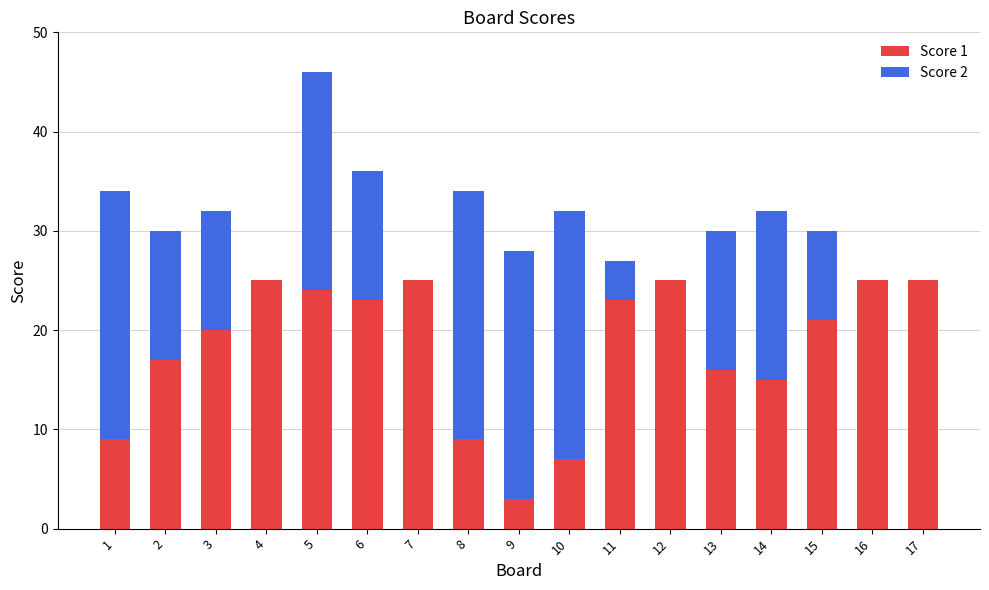

What is the sum of all Score 1 values?

312